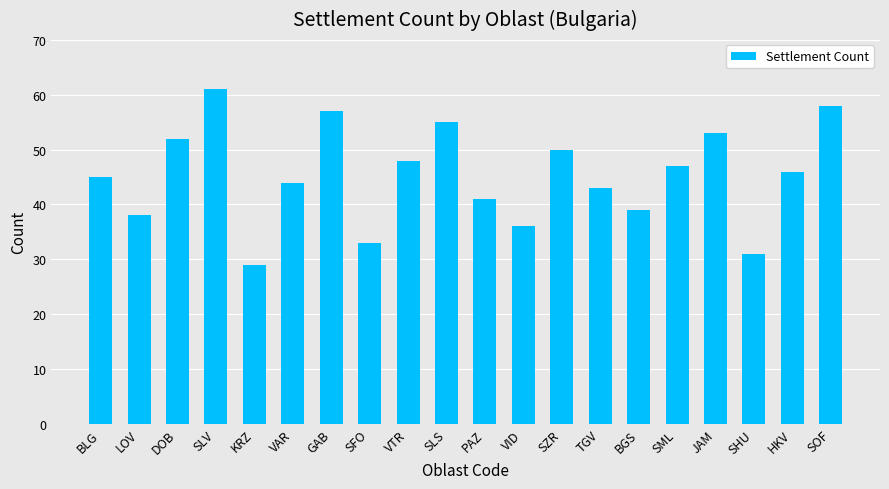

Does the chart contain any negative values?

No